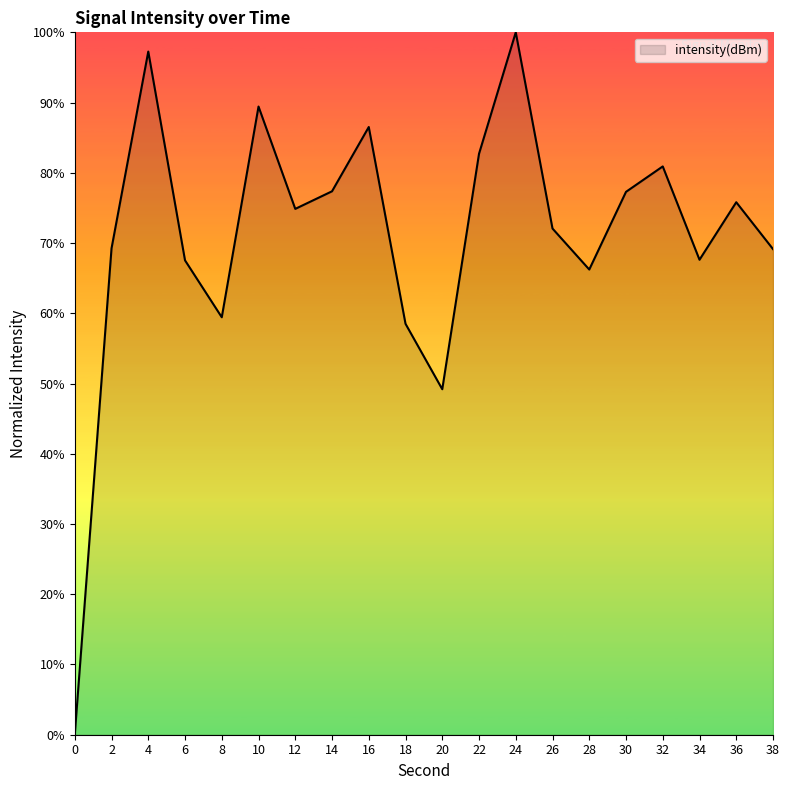

At which category does the chart reach its peak across all series?

24